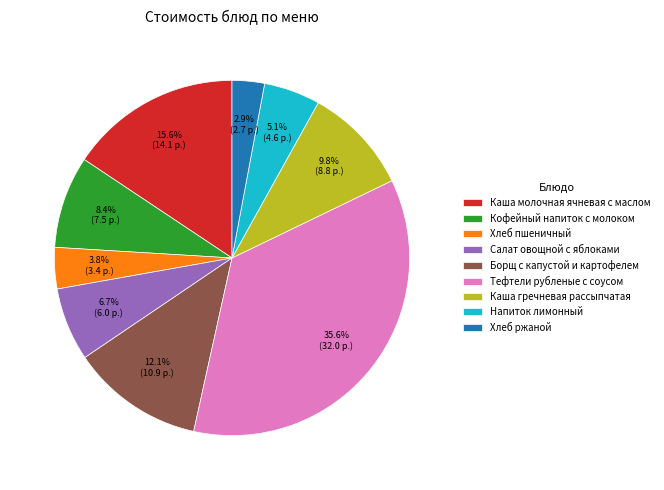

Which has a higher value, Борщ с капустой и картофелем or Хлеб ржаной?

Борщ с капустой и картофелем